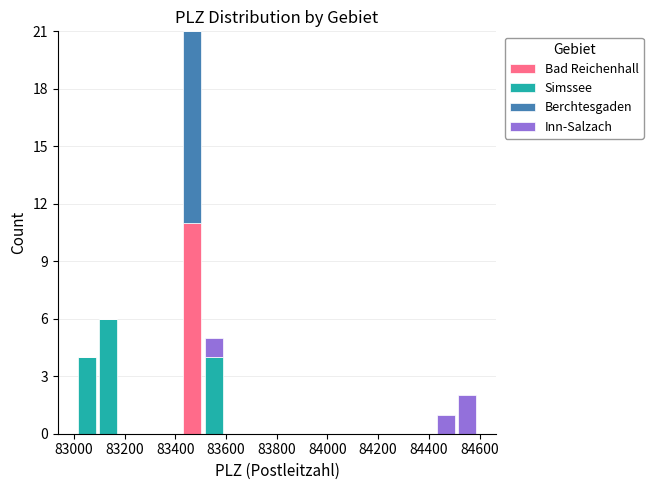

What is the total height of the stacked bar covering 83100 to 83180 on the x-axis? Neither the bar edges nor the heights are printed on the chart, so give them approximately, as read against the axes.

6